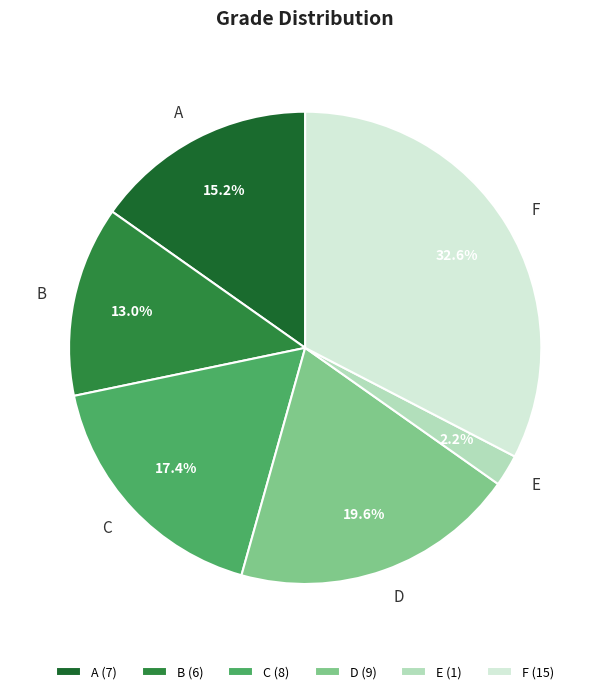

Which category has the smallest portion of the pie?

E